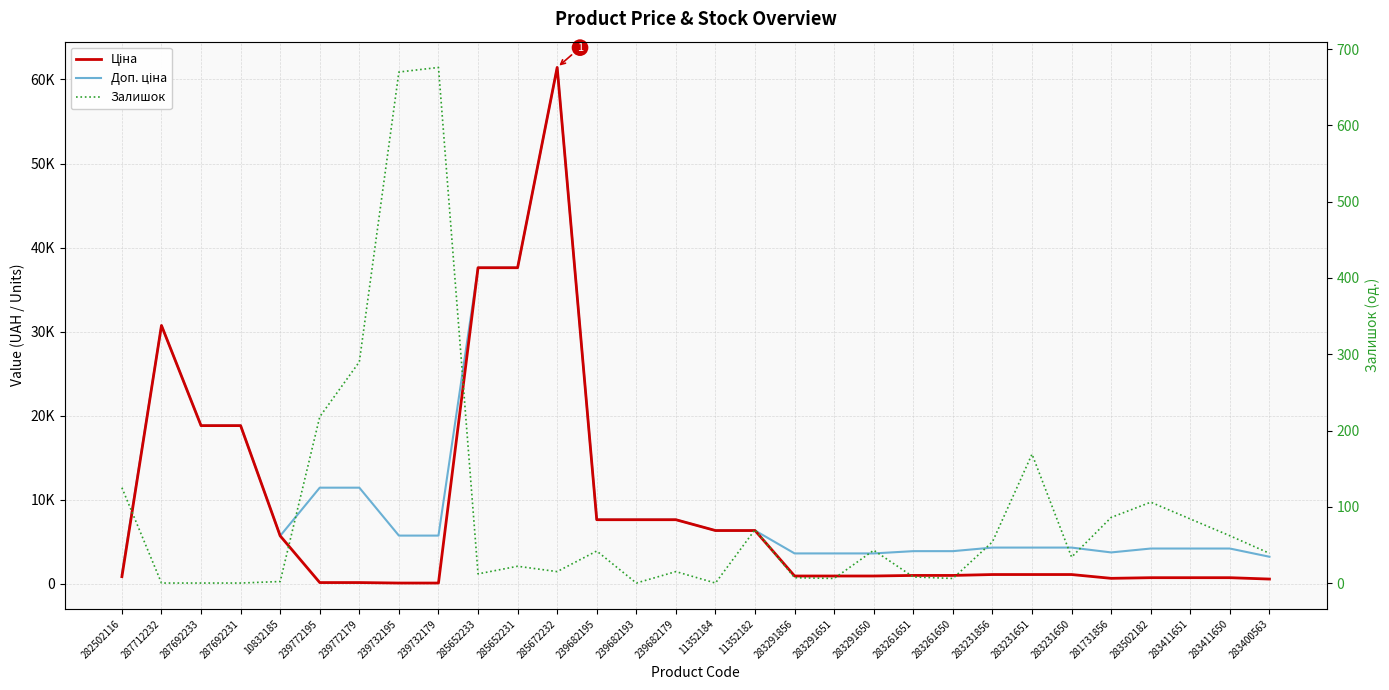

What position from the left is 239682193?

14